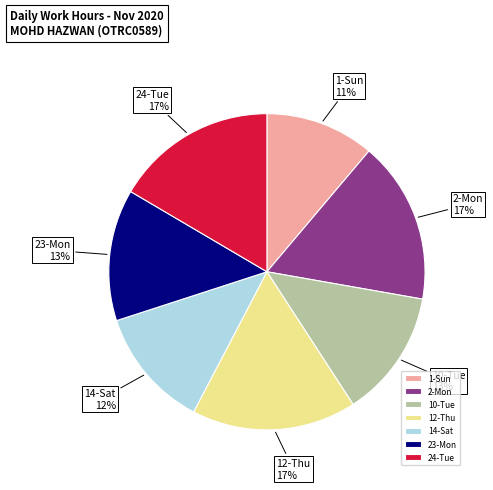

Is there a majority slice in this chart?

No